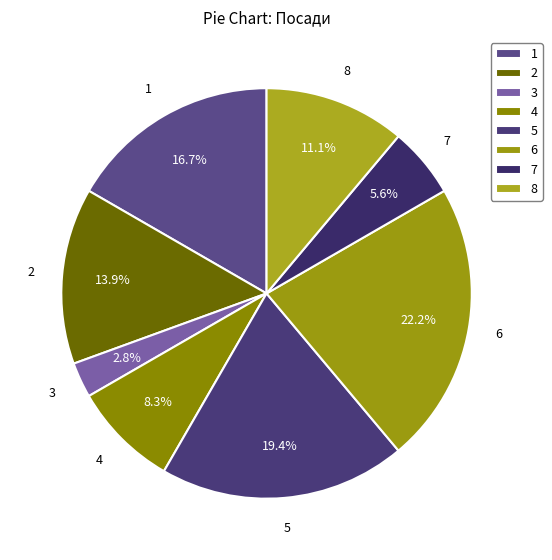

Between 7 and 6, which is larger?

6